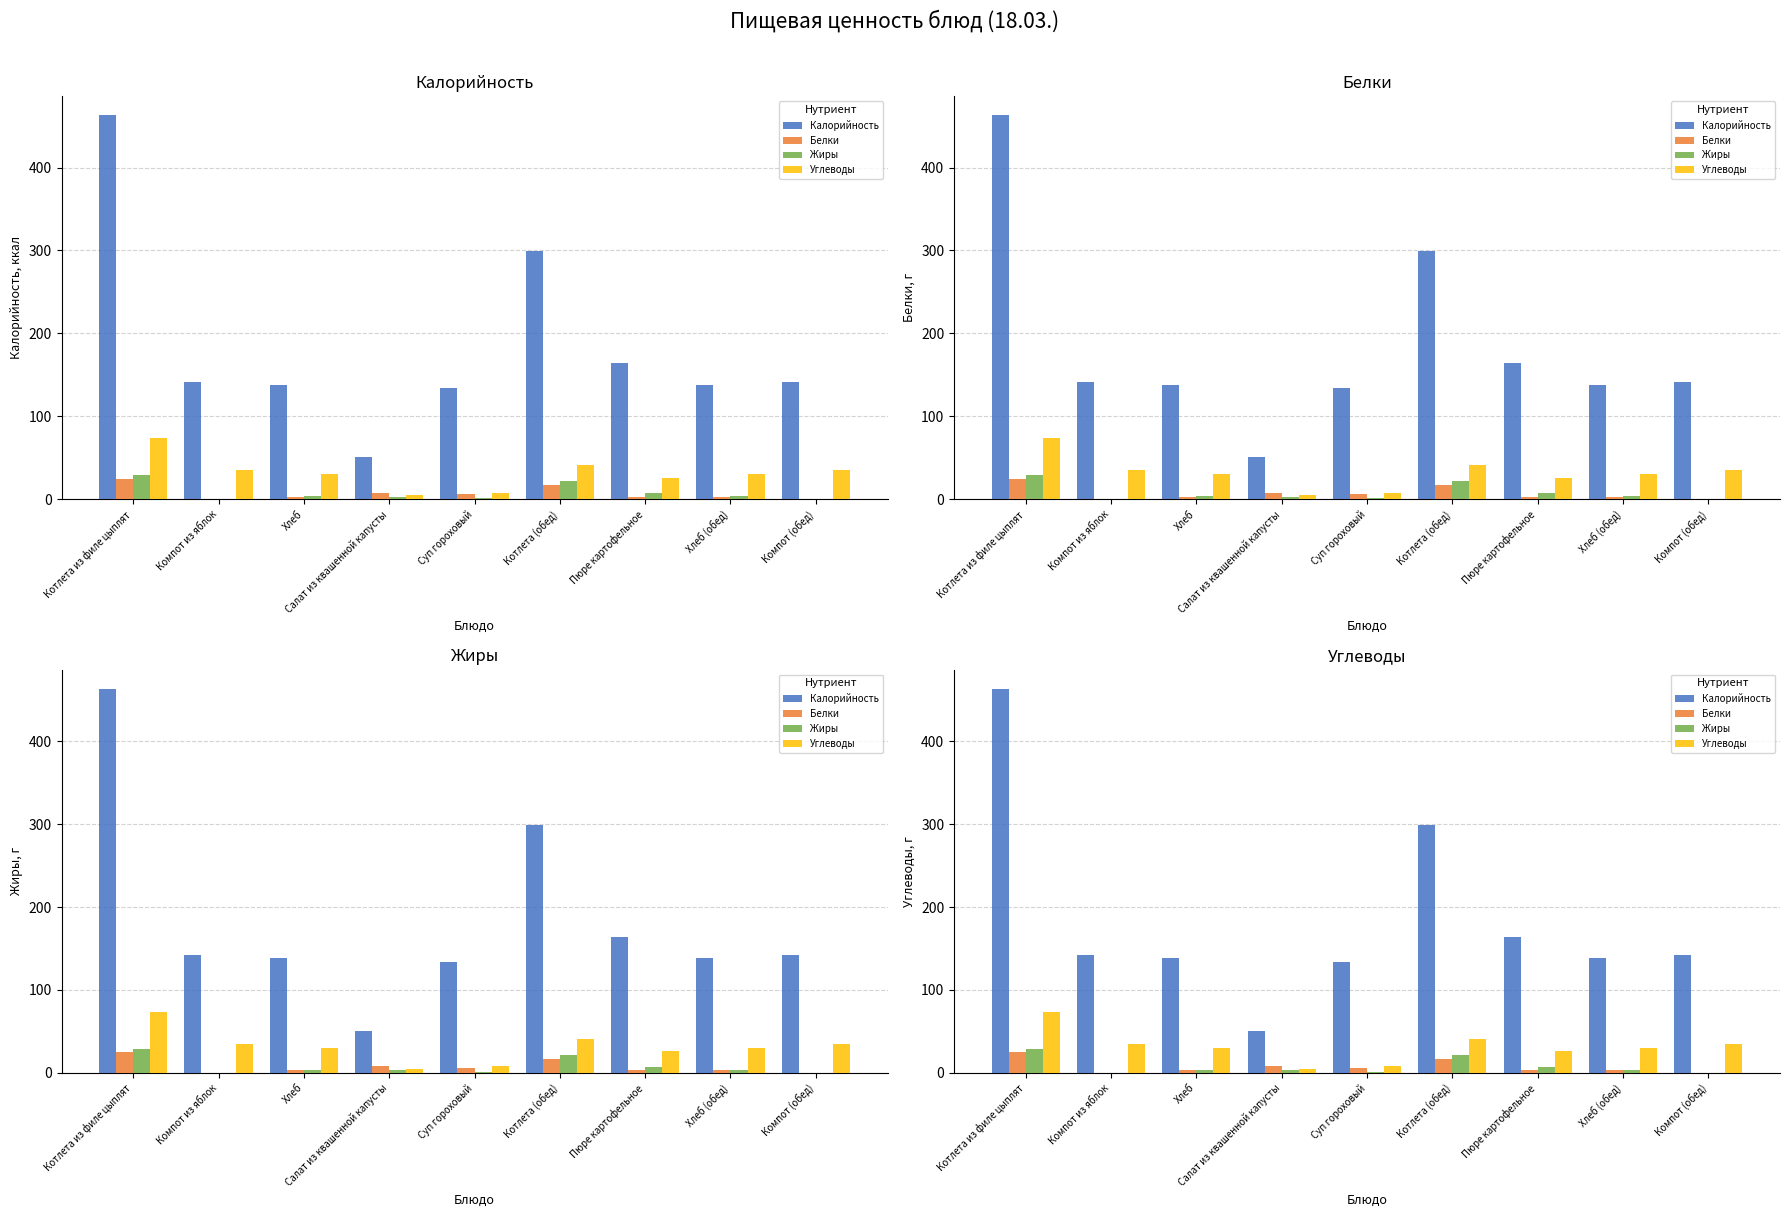

What is the difference between the maximum and second lowest values in the Калорийность series?

329